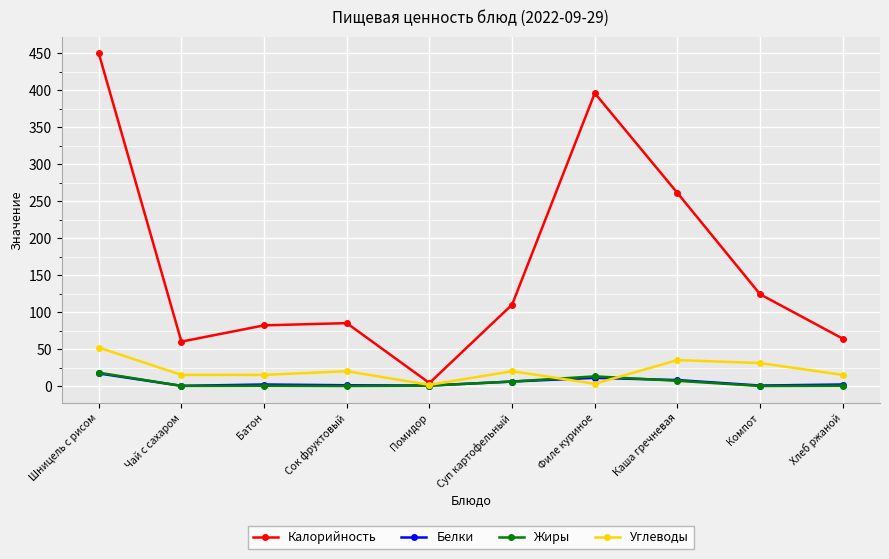

How many data points does each series have?

10